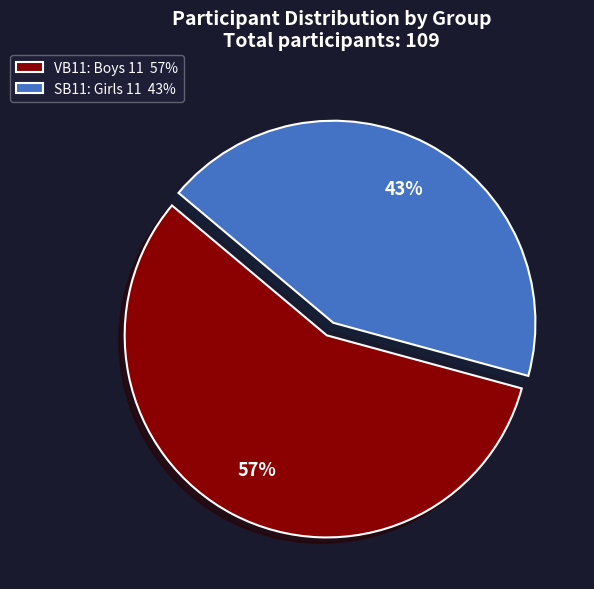

To the nearest percent, what is the difference between the largest and smallest slice percentages?

14%